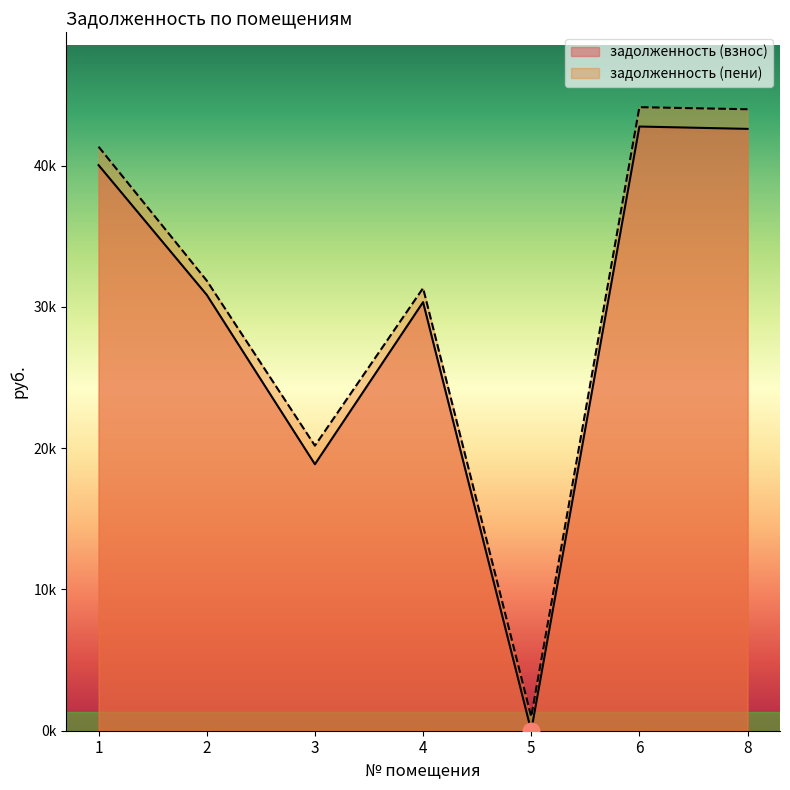

At which category does задолженность (пени) reach its first local peak?

4